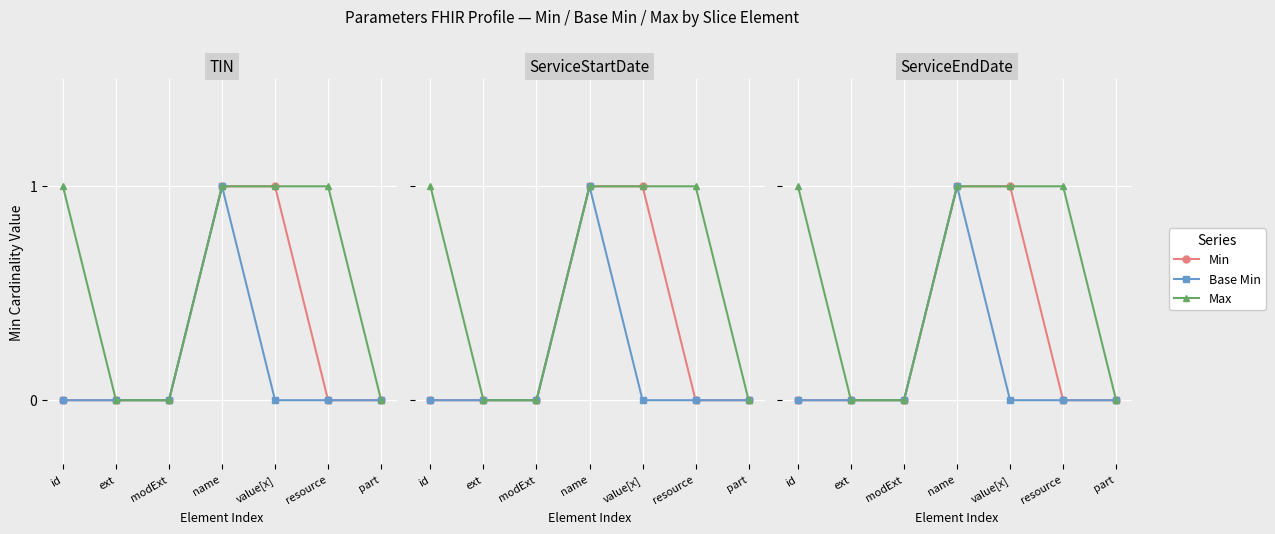

Count the number of categories in the chart.

7